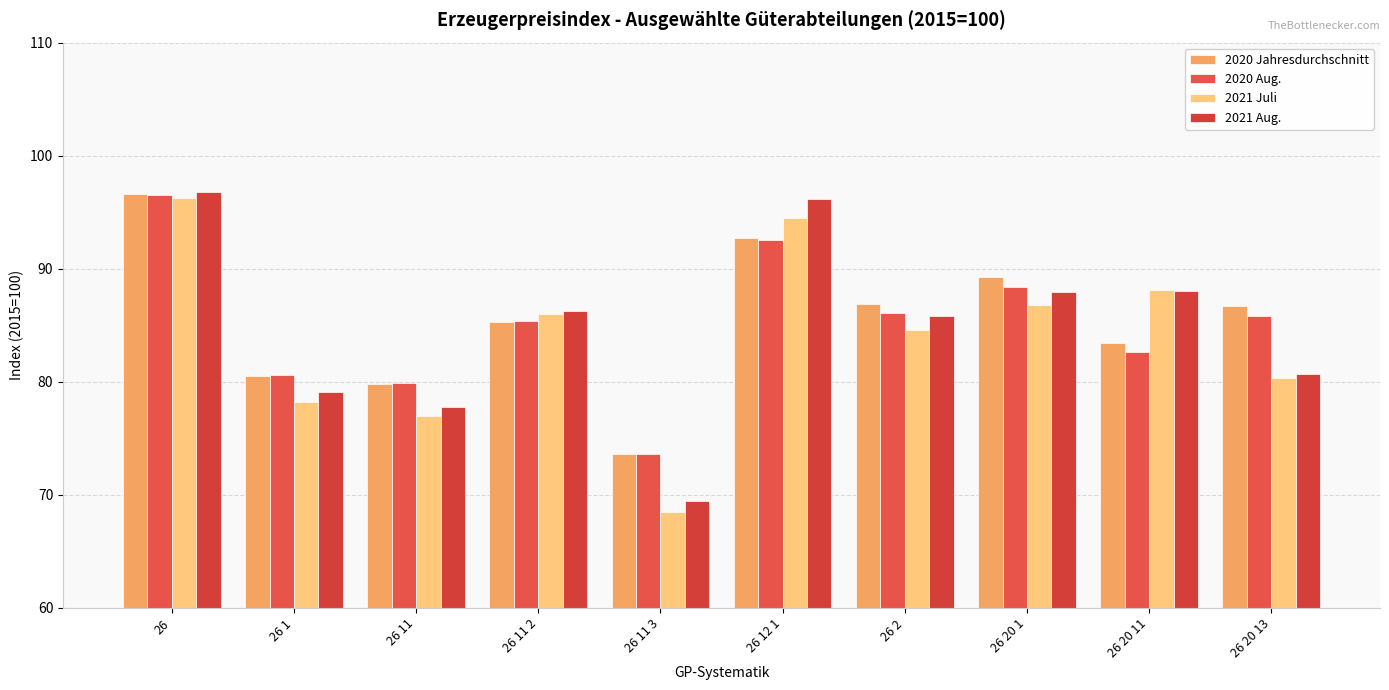

How many values in the 2021 Aug. series exceed 86?

5